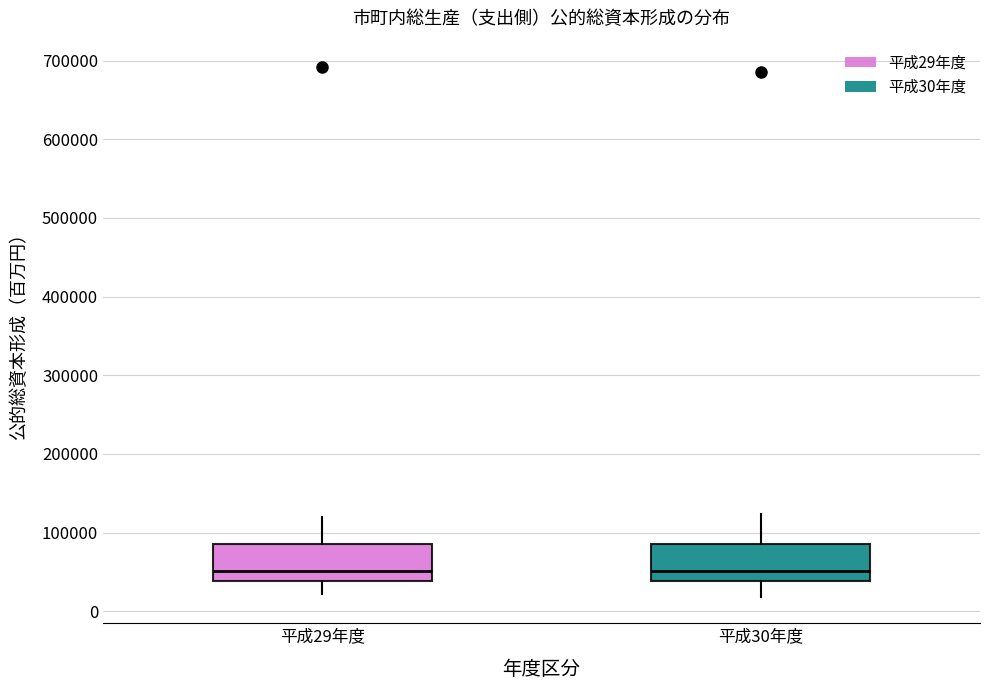

Where does the upper whisker of the box for 平成30年度 end on the y-axis? The values are not printed on the chart, so give them approximately, as read against the axis.

120000